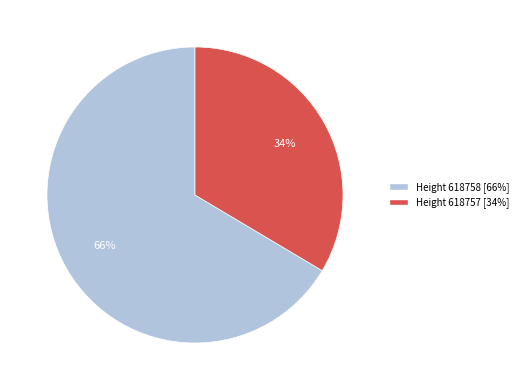

Which has a higher value, Height 618758 [66%] or Height 618757 [34%]?

Height 618758 [66%]